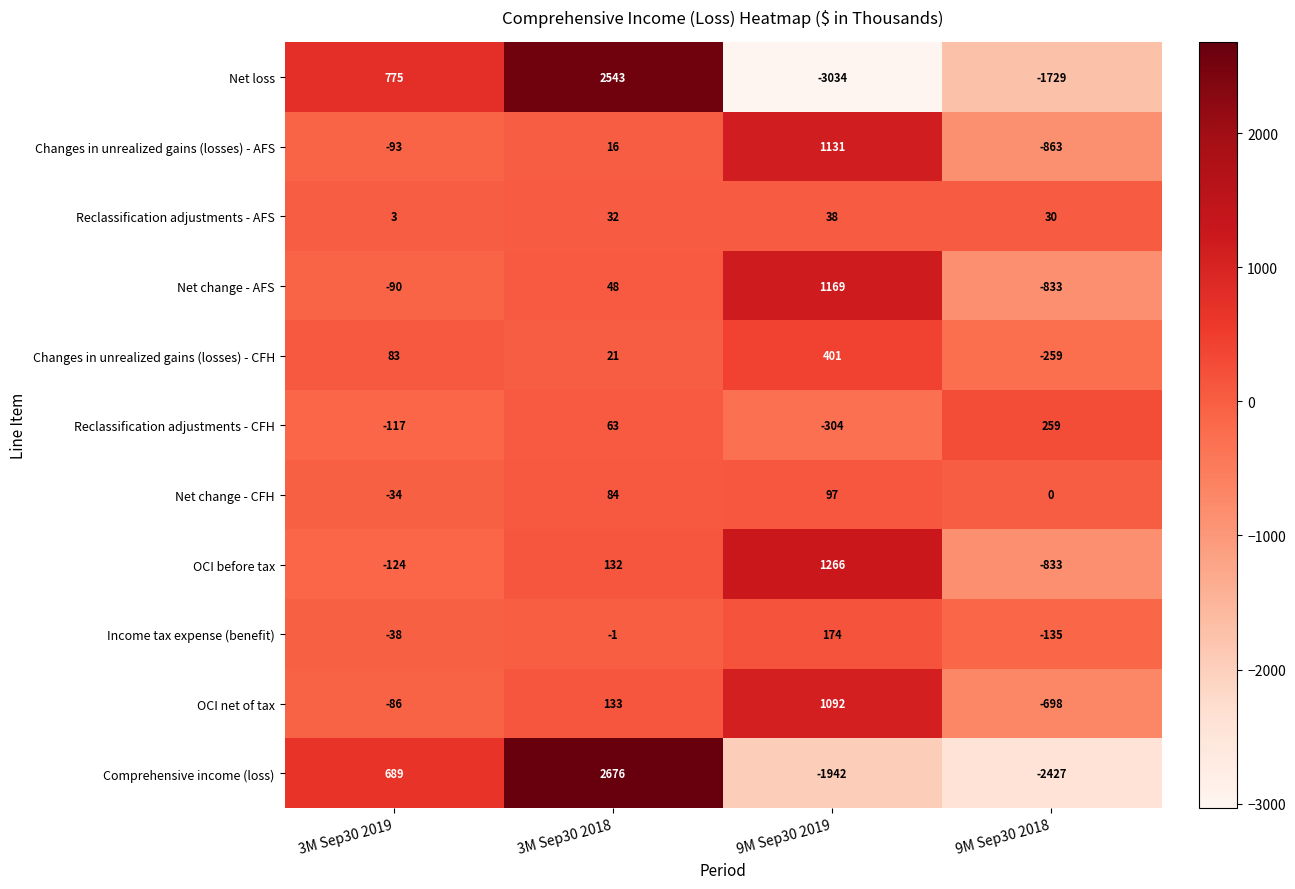

How many series are shown in this chart?

11